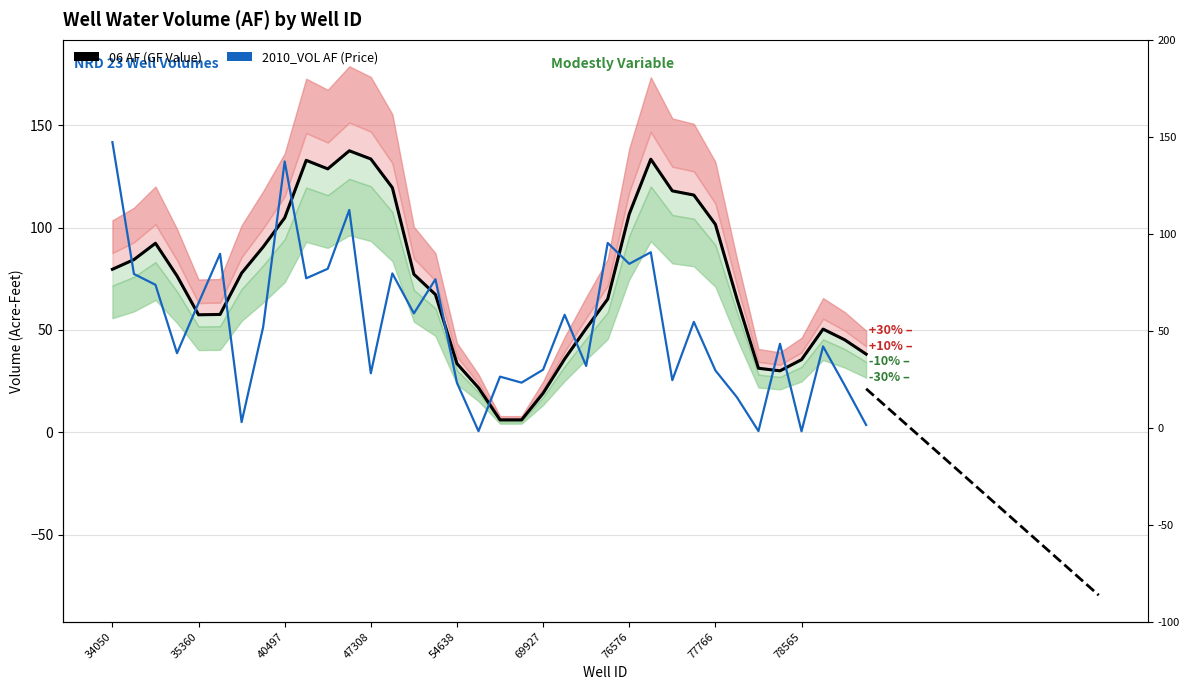

Where does the data first go above 51?

34050